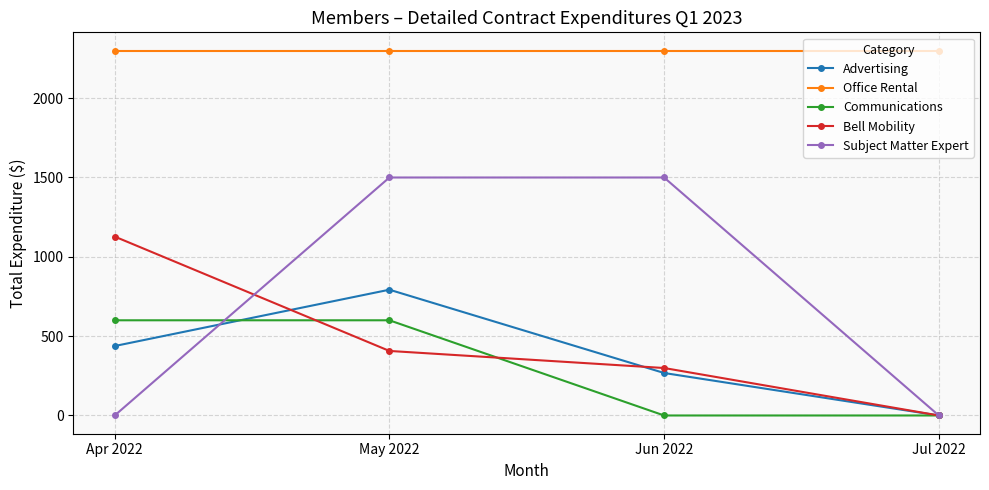

Reading right to left, transcribe all the data shown in this chart.

Advertising: Jul 2022=0.0	Jun 2022=267.8	May 2022=792.8	Apr 2022=437.8
Office Rental: Jul 2022=2300.0	Jun 2022=2300.0	May 2022=2300.0	Apr 2022=2300.0
Communications: Jul 2022=0.0	Jun 2022=0.0	May 2022=600.0	Apr 2022=600.0
Bell Mobility: Jul 2022=0.0	Jun 2022=299.2	May 2022=406.8	Apr 2022=1127.7
Subject Matter Expert: Jul 2022=0.0	Jun 2022=1500.0	May 2022=1500.0	Apr 2022=0.0